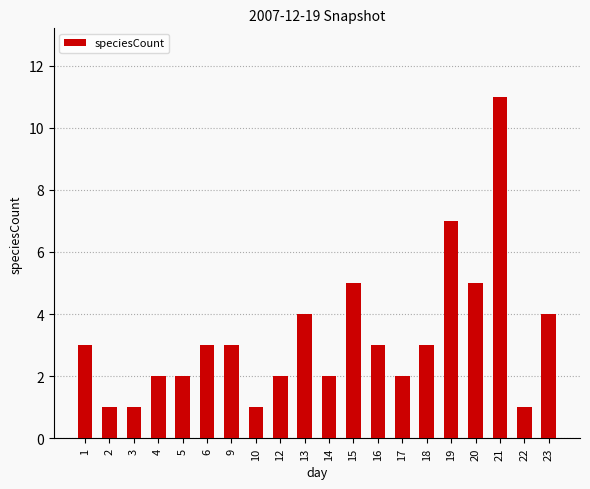

What is the smallest value displayed?

1